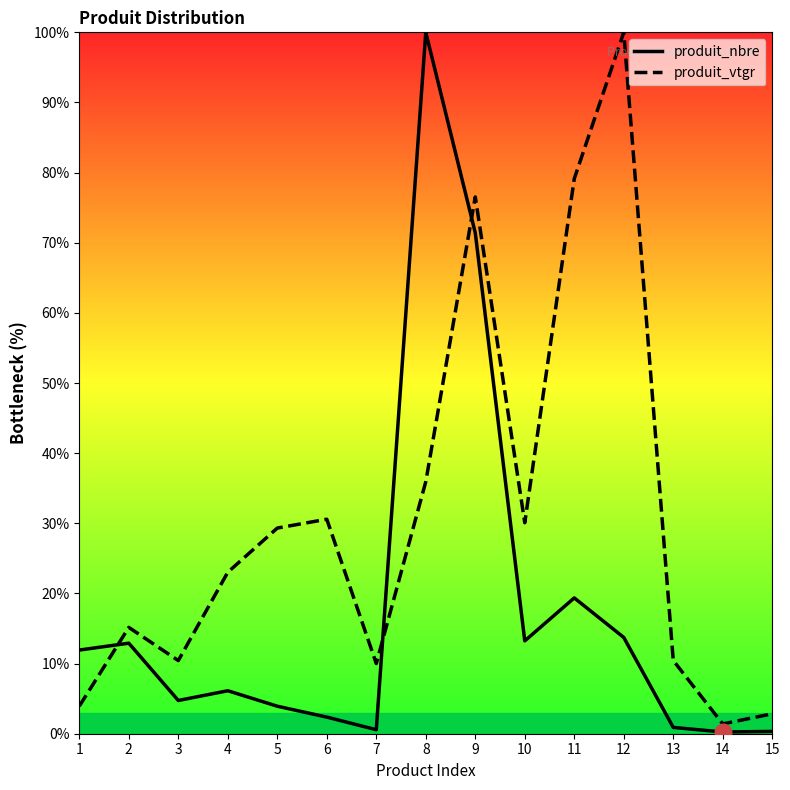

What is the difference between the highest and lowest values at 11?

59.8